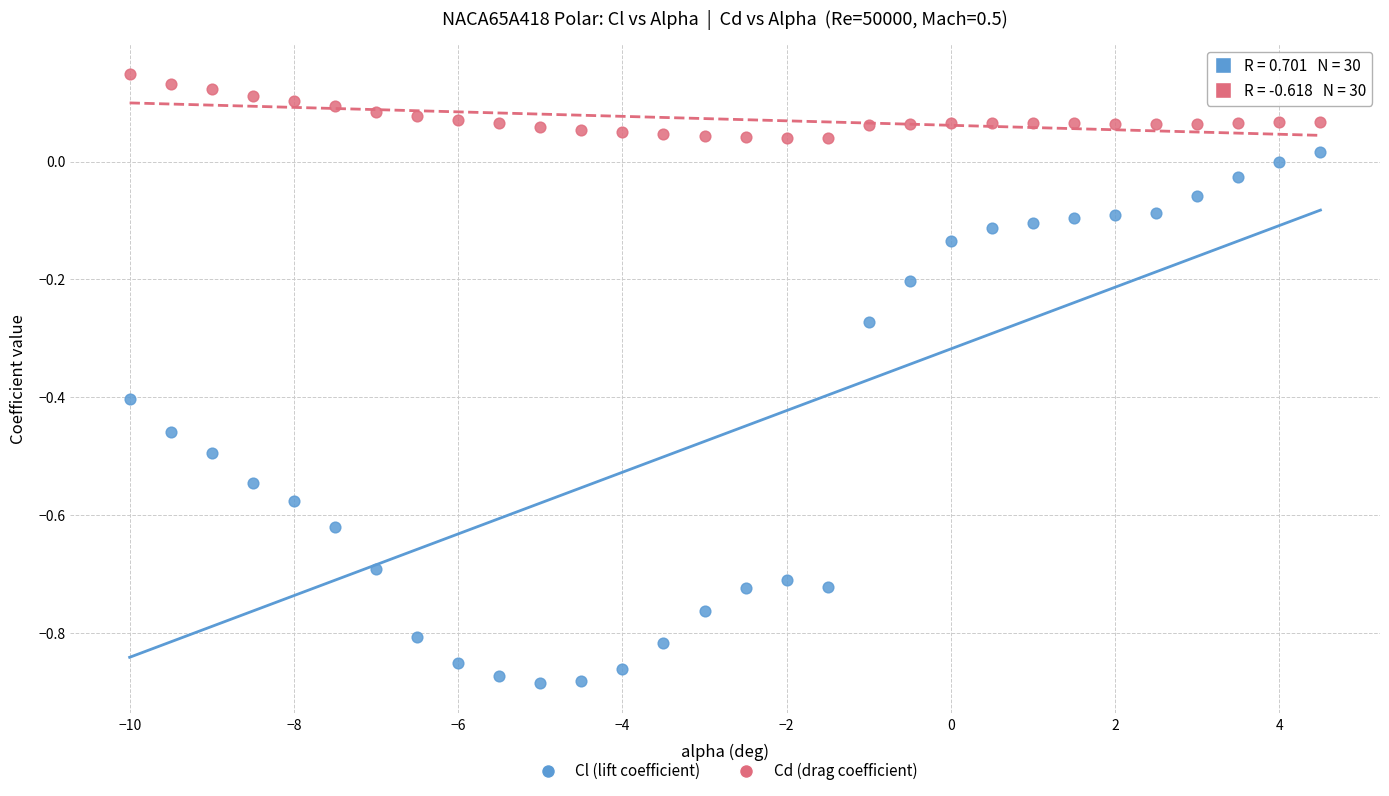

Which series has the widest spread of Y values?

Cl (lift coefficient)